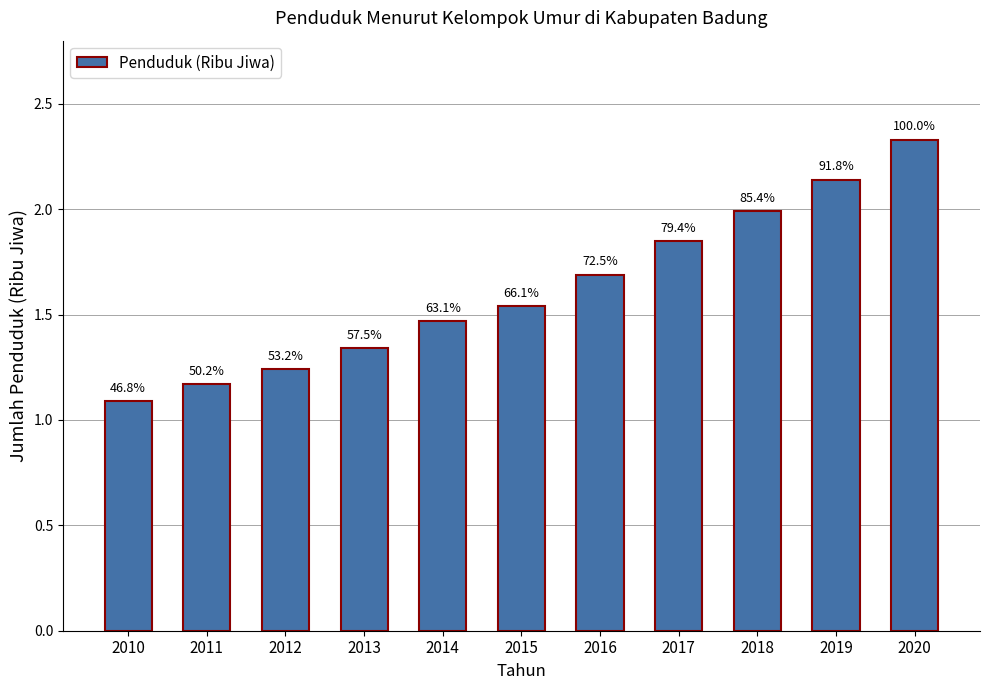

Reading left to right, what are all the values shown in this chart?

1.1	1.2	1.2	1.3	1.5	1.5	1.7	1.9	2.0	2.1	2.3